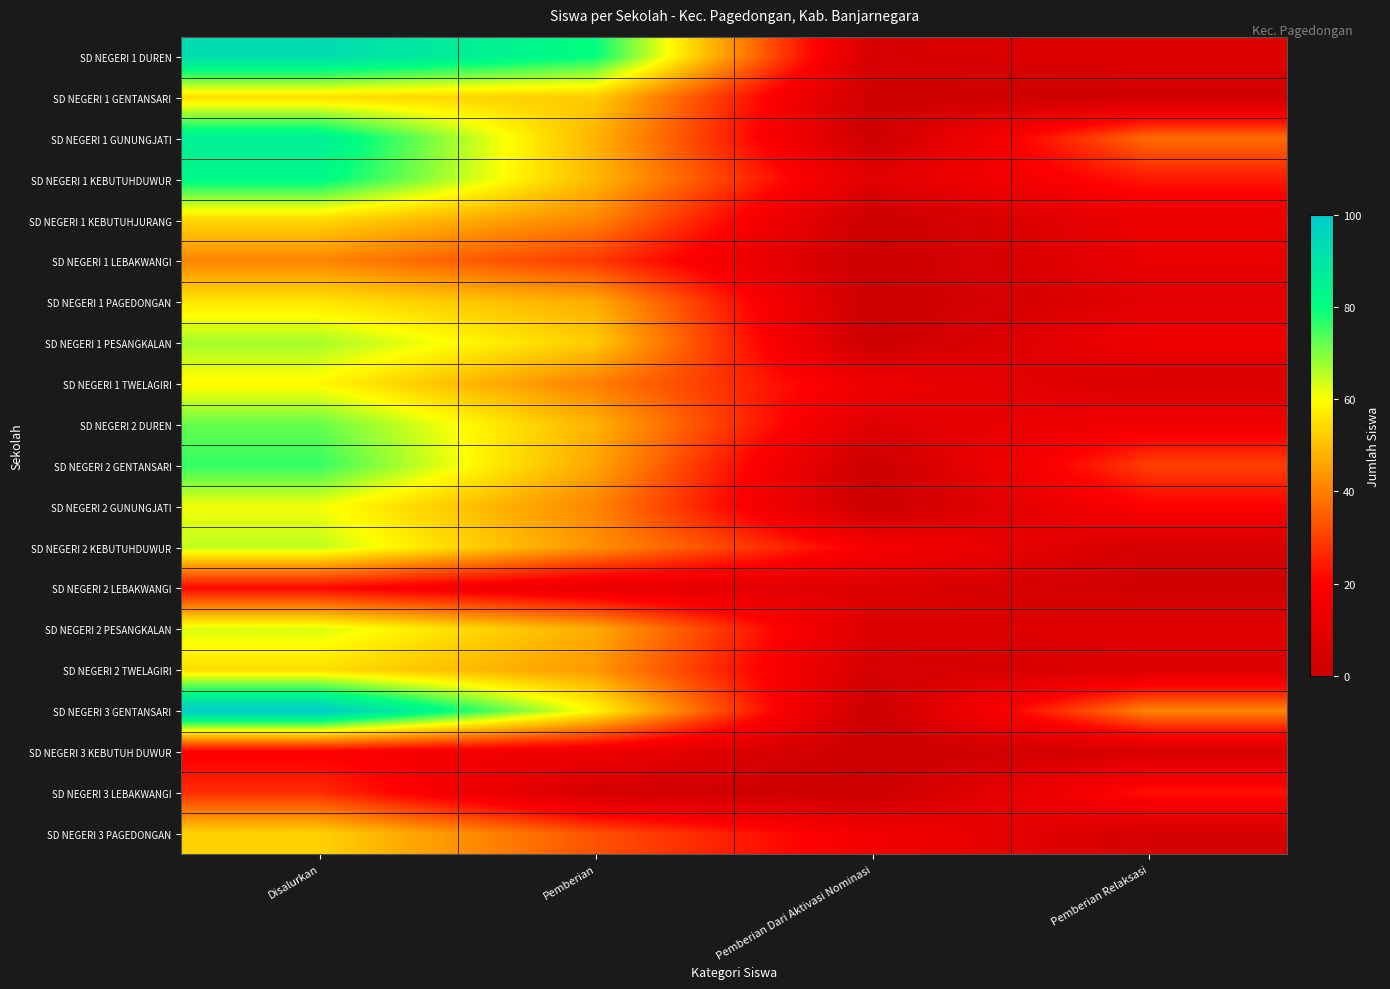

At which category is the sum across all series the highest?

Disalurkan